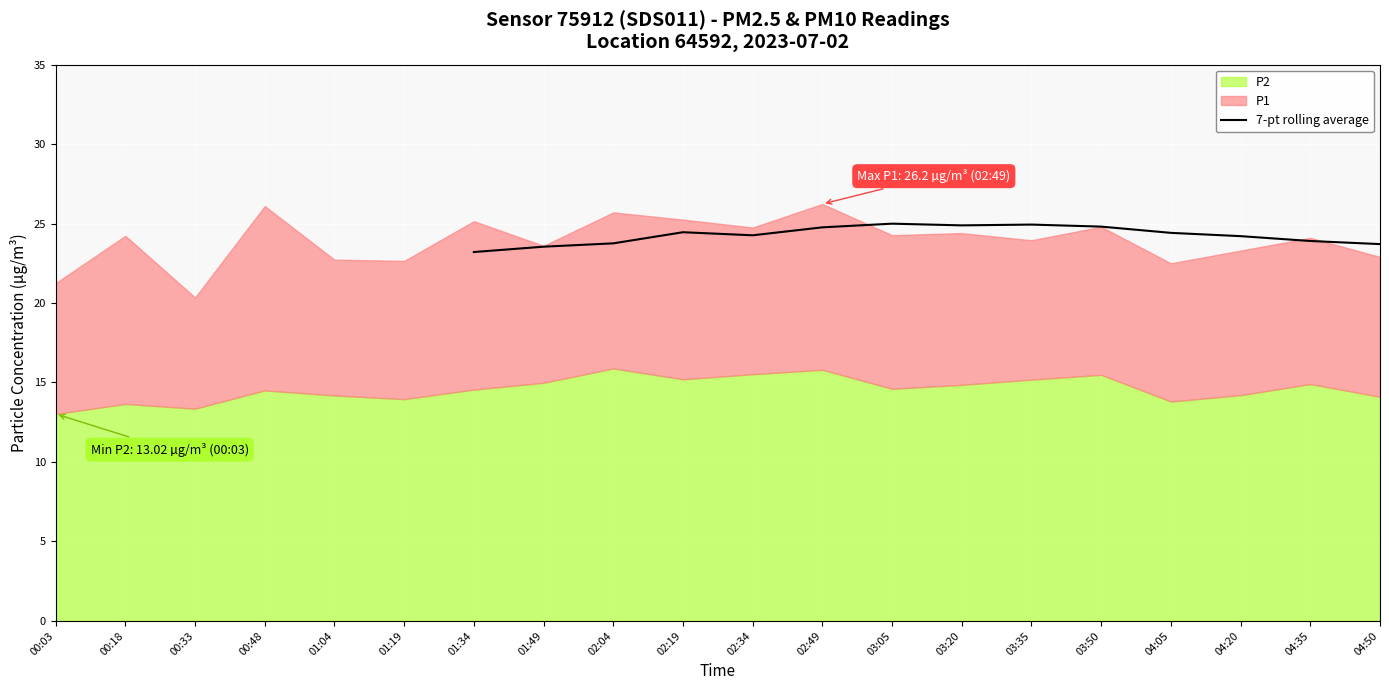

What is the lowest value of the 7-pt rolling average series?

23.2